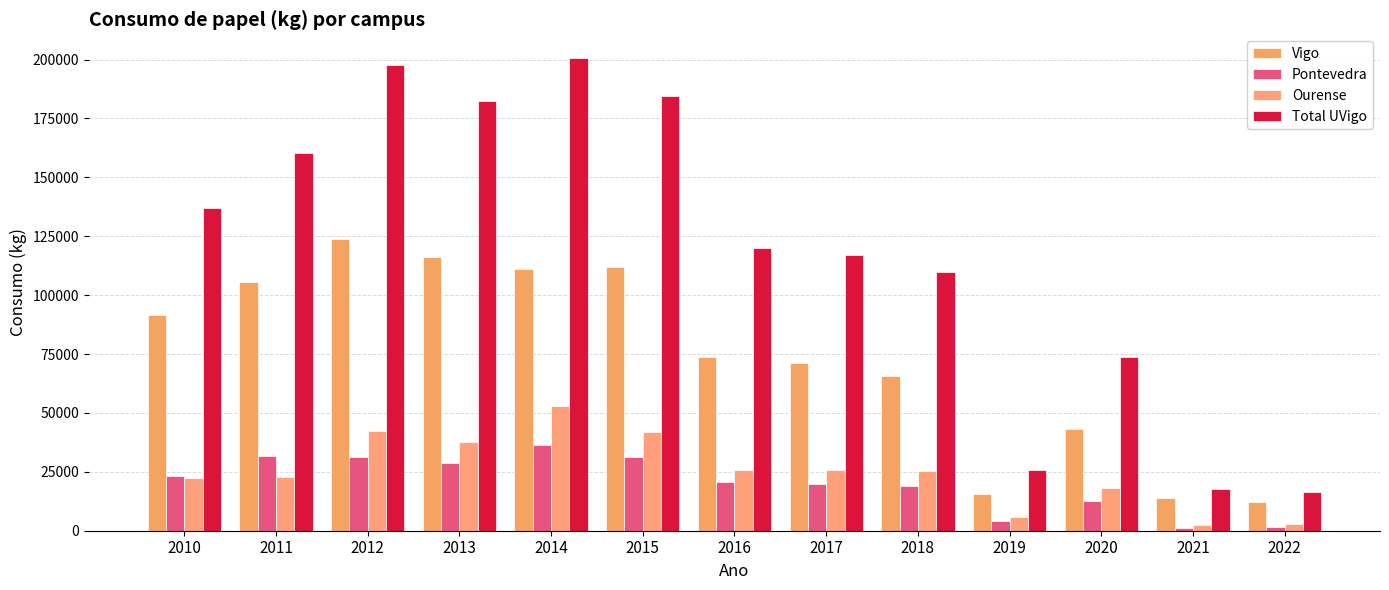

What is the sum of the Total UVigo values at 2010 and 2013?

319734.0